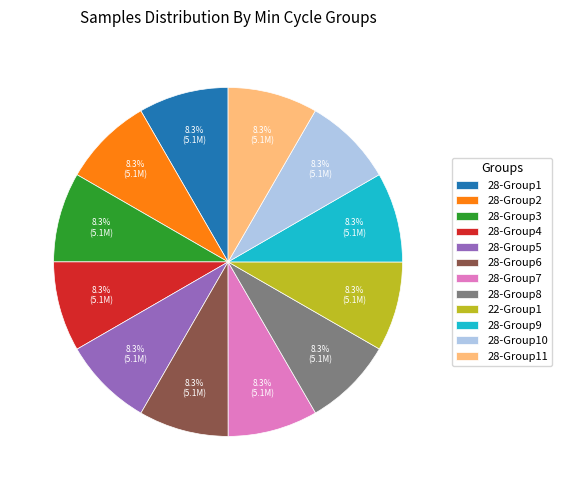

Does 22-Group1 account for over 50% of the chart?

No